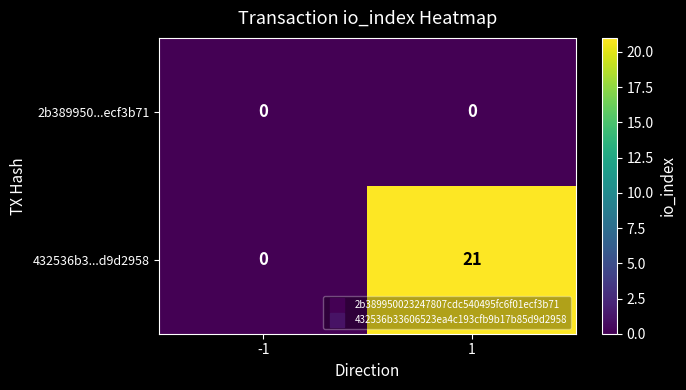

How many positive values does the 432536b3...d9d2958 series have?

1